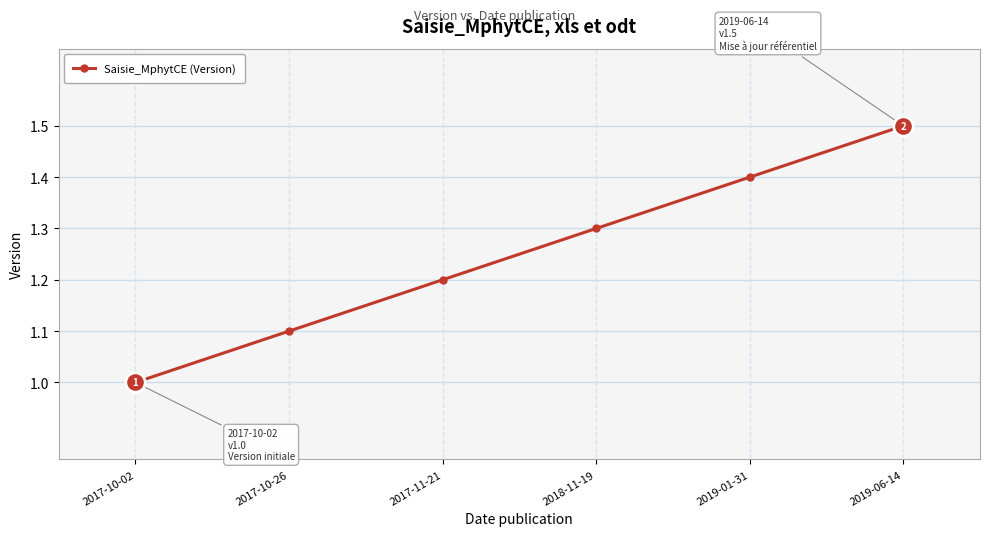

The chart shows a value of 1.0 at 2017-10-02. True or false?

True